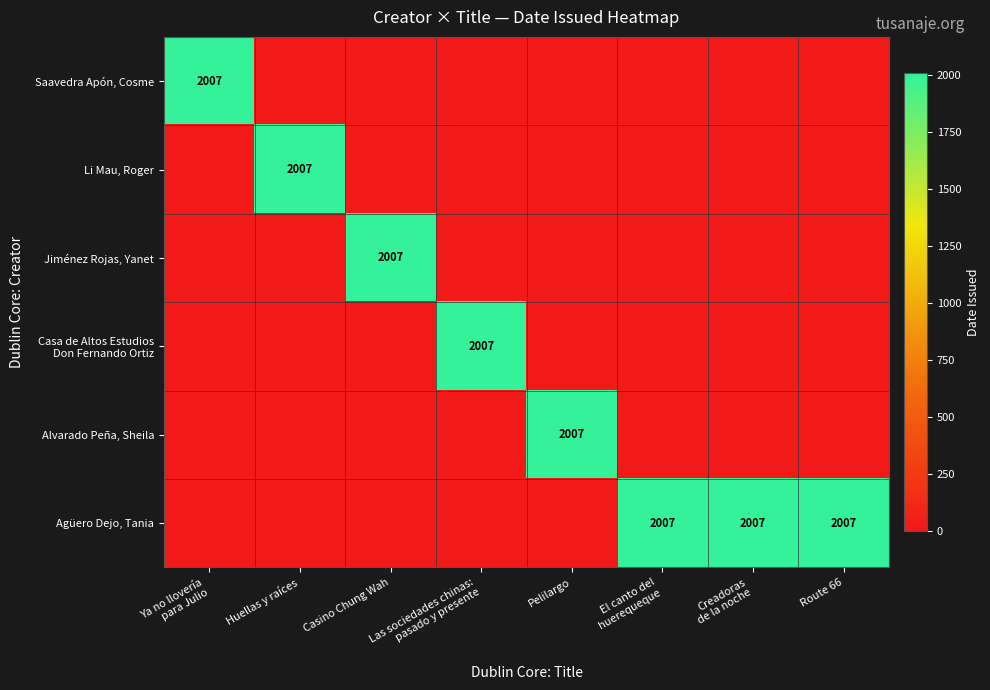

The value of Agüero Dejo, Tania at Route 66 is 557. True or false?

False